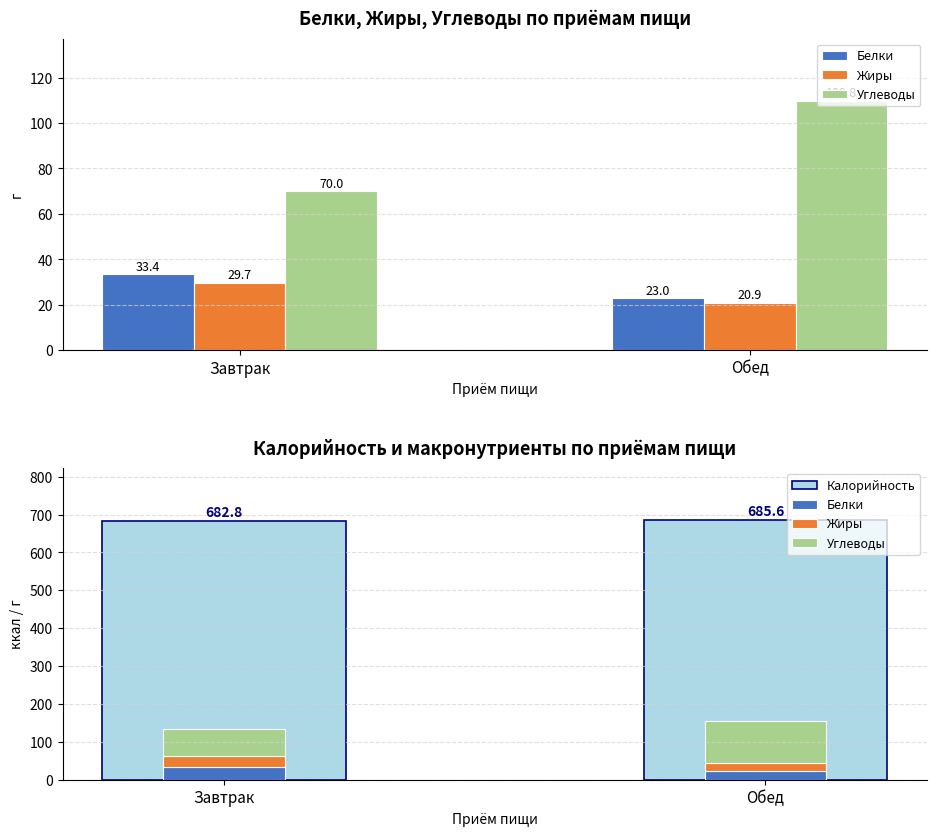

Is the value of Жиры at Завтрак greater than the value of Белки at Обед?

Yes